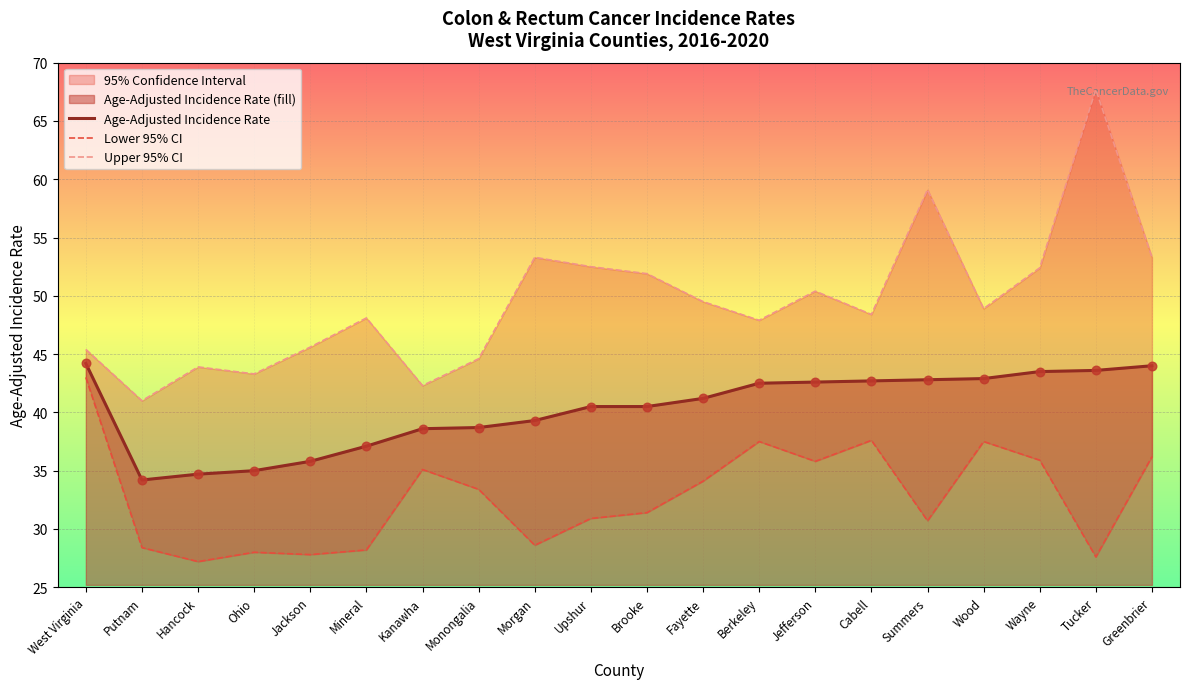

True or false: Age-Adjusted Incidence Rate has a value of 17.7 at Hancock.

False